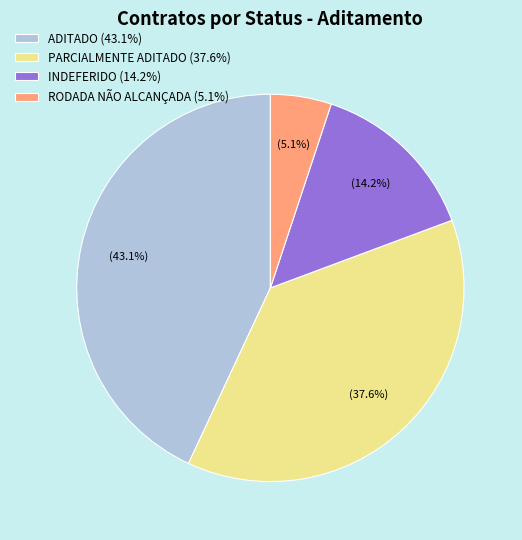

Rank the categories by value from lowest to highest.

RODADA NÃO ALCANÇADA, INDEFERIDO, PARCIALMENTE ADITADO, ADITADO